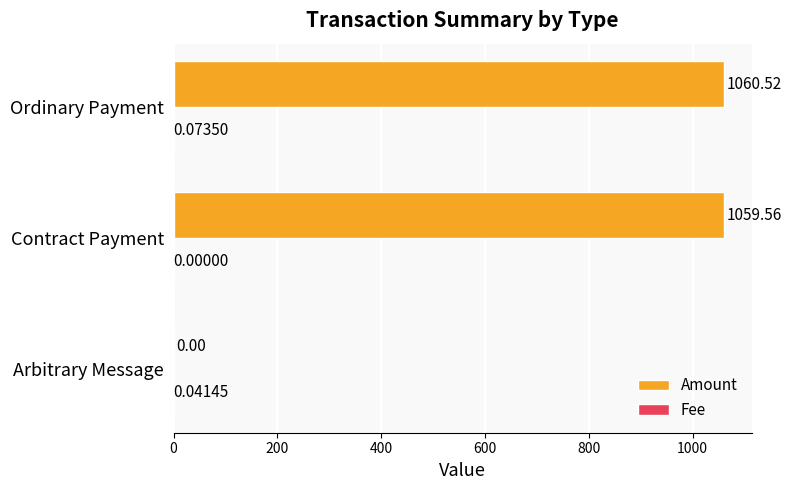

At which label is Amount closest to 530?

Contract Payment